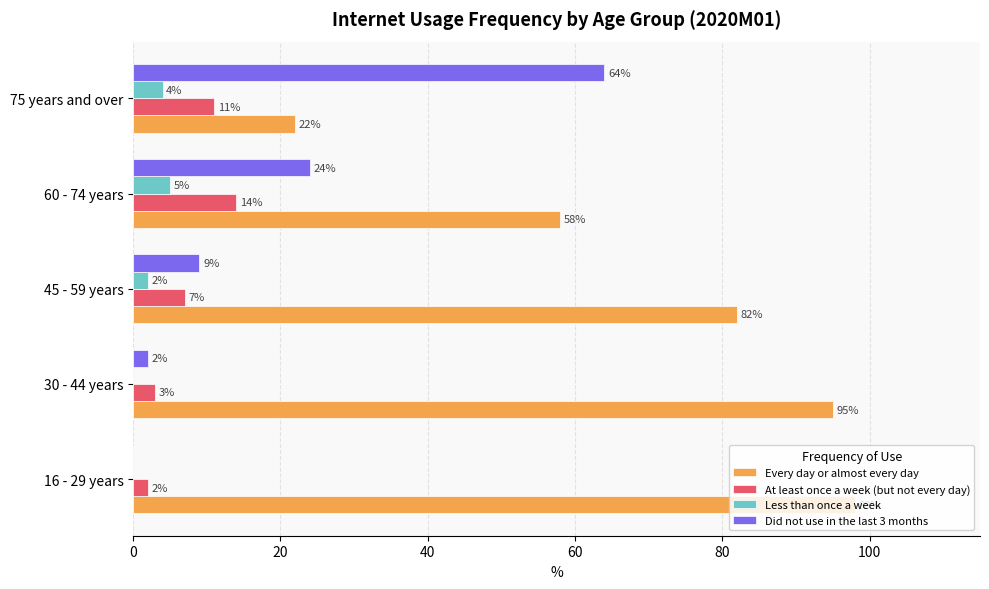

The Every day or almost every day series shows 54 at 16 - 29 years. True or false?

False